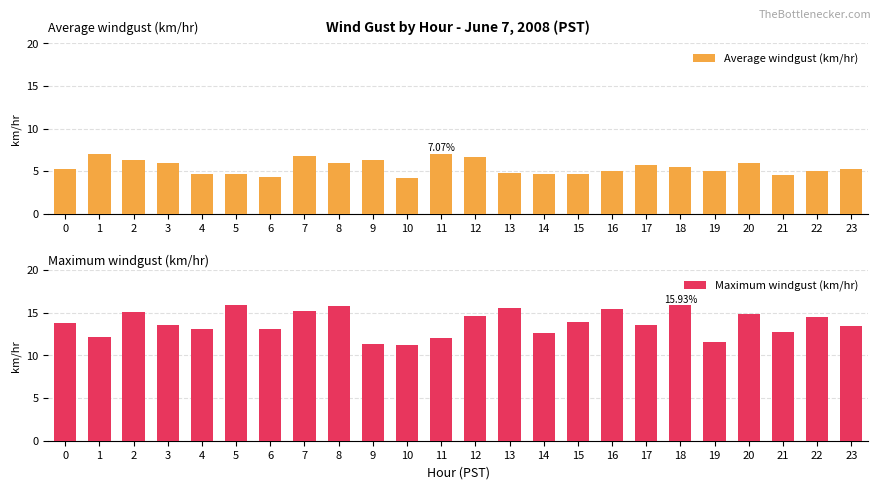

True or false: Maximum windgust (km/hr) has a value of 4.0 at 22.

False